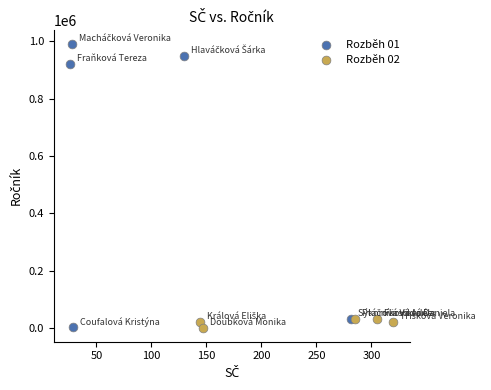

Which series has the widest spread of Y values?

Rozběh 01